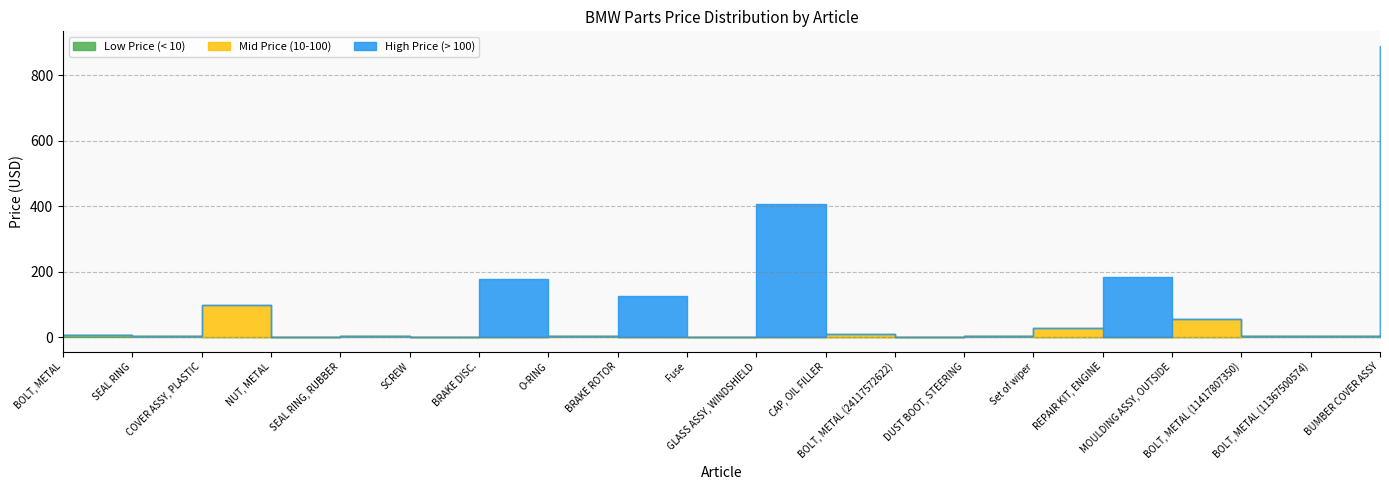

Does the chart have visible grid lines?

Yes